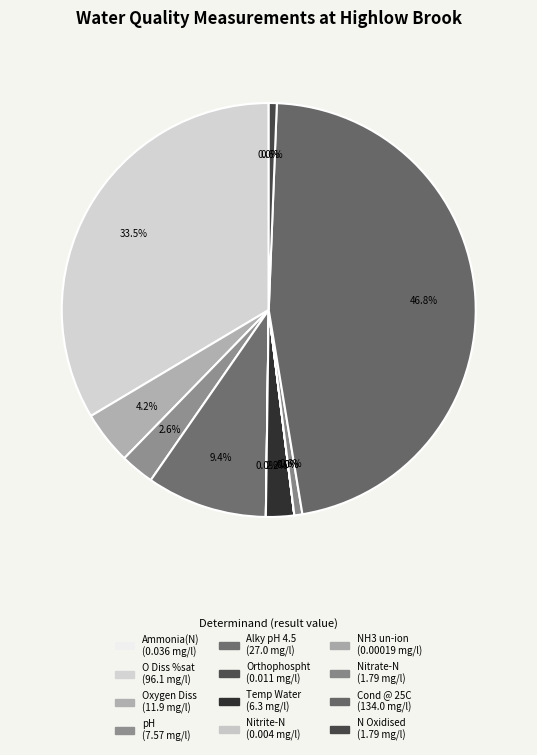

What portion of the pie excludes Orthophospht?

100.0%